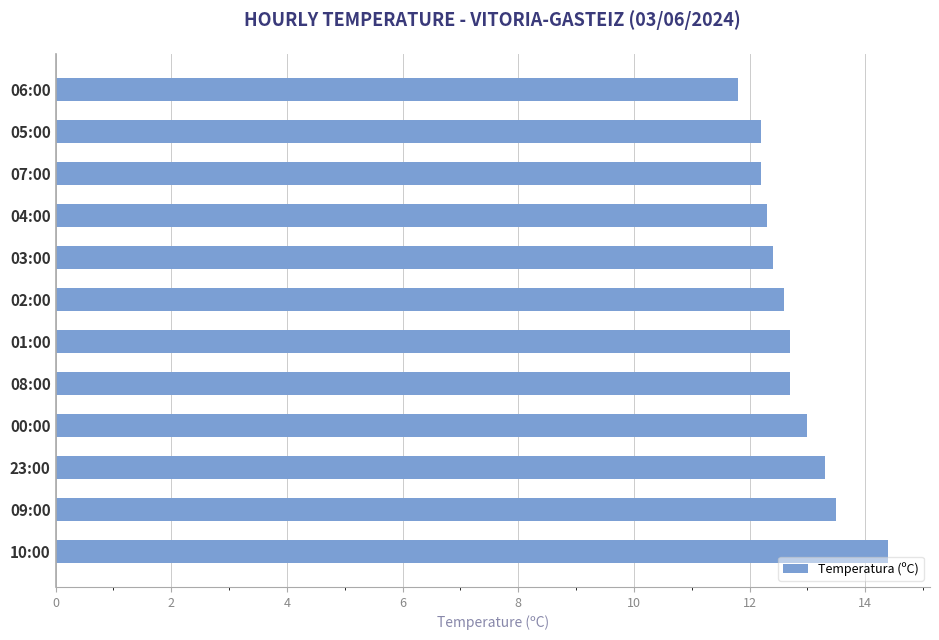

What is the ratio of the value at 08:00 to the value at 00:00?

1.0